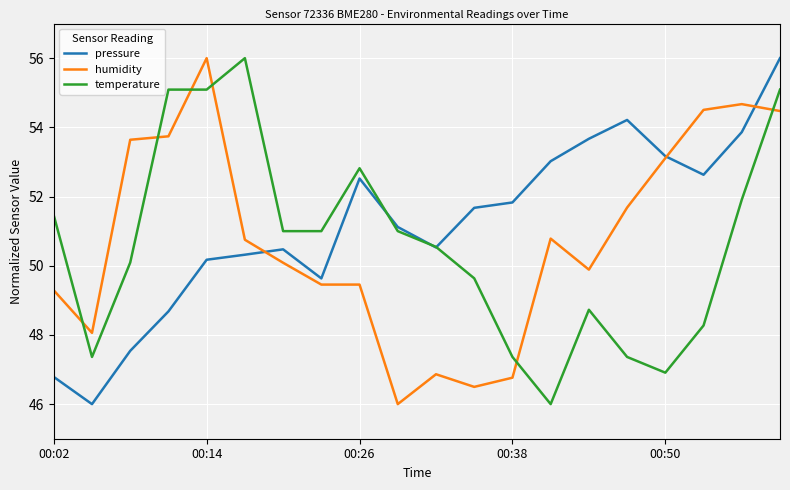

At how many categories does at least one series exceed 49?

19